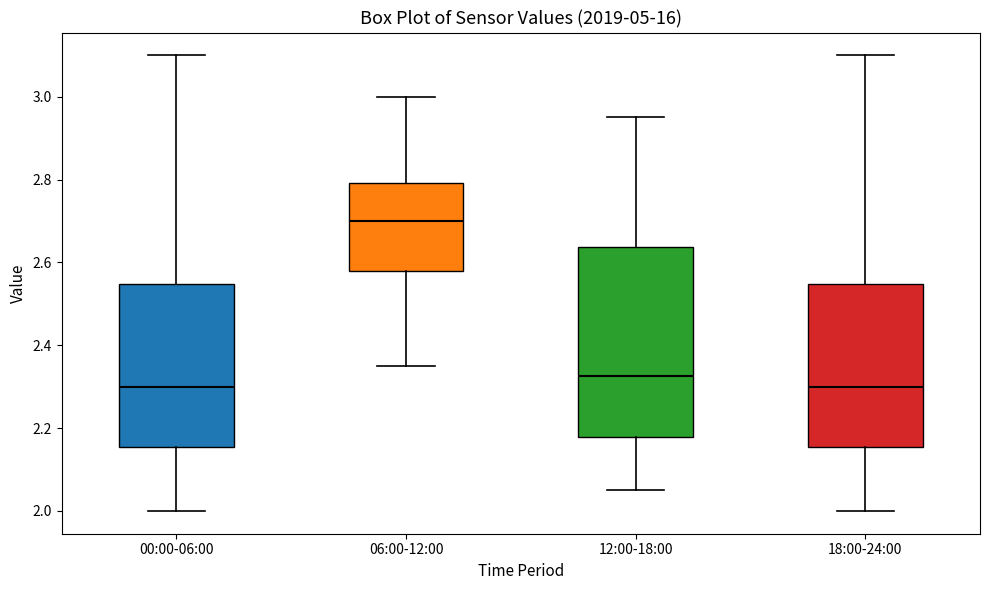

Where does the upper whisker of the box for 00:00-06:00 end on the y-axis? The values are not printed on the chart, so give them approximately, as read against the axis.

3.10